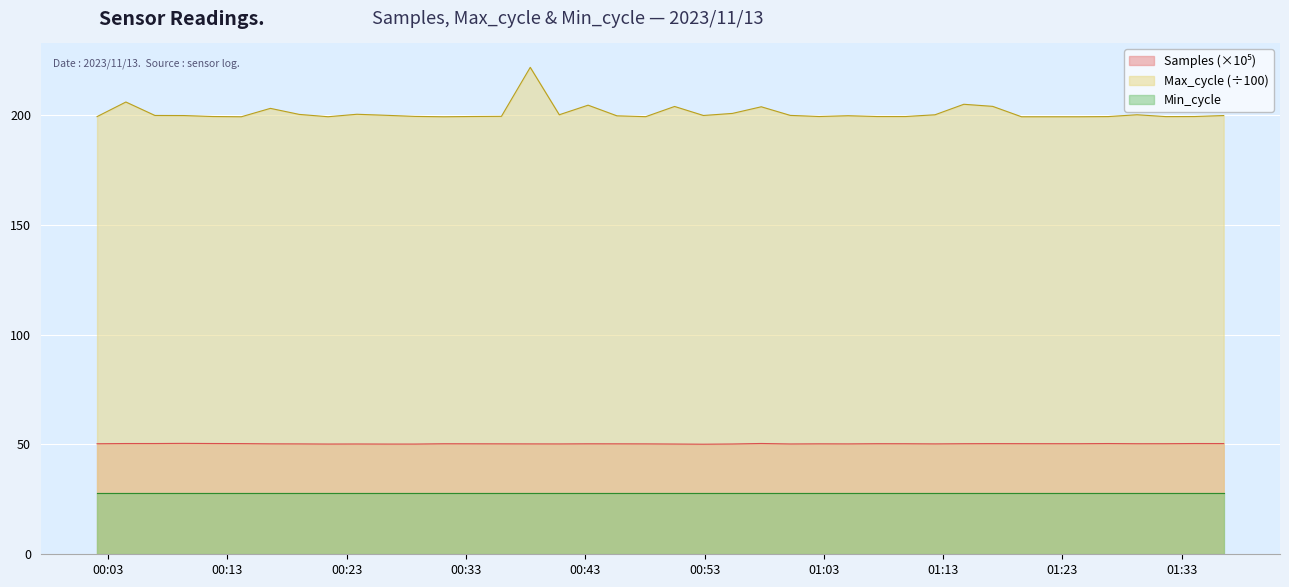

True or false: Max_cycle (÷100) and Min_cycle intersect in this chart.

False